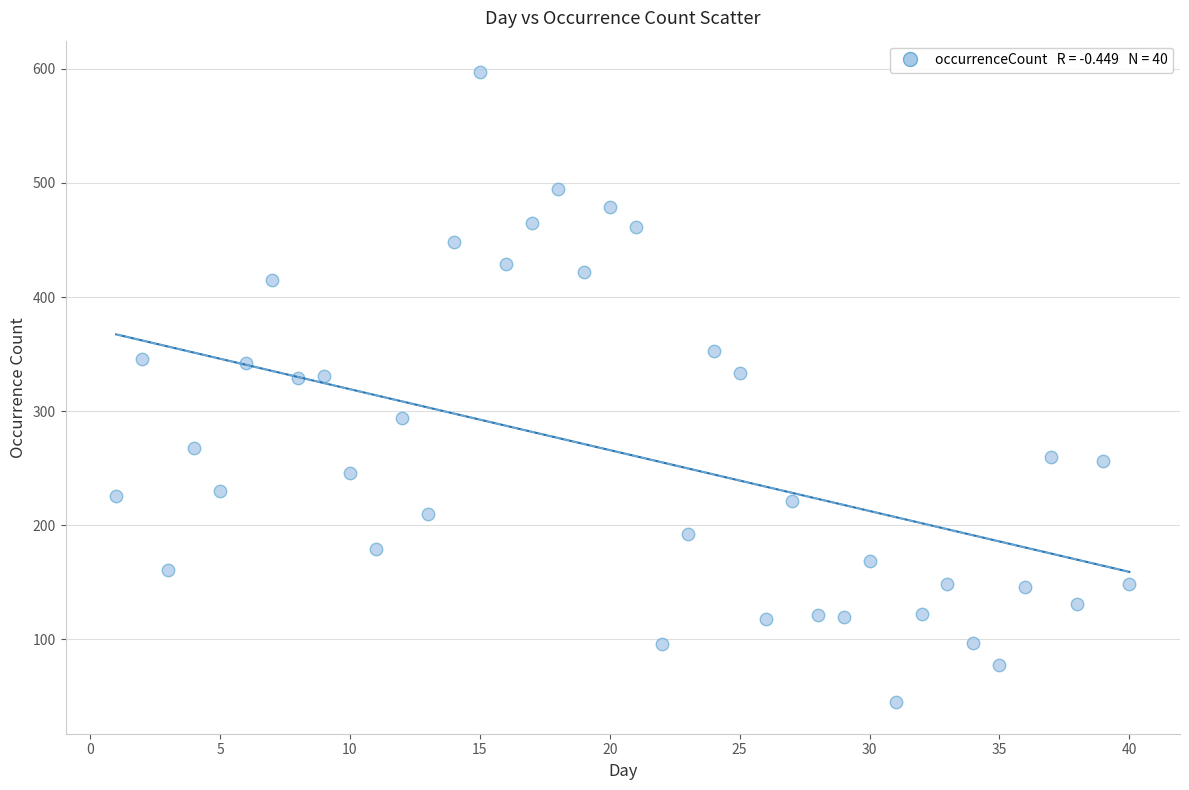

What is the range of X values (max minus min)?

39